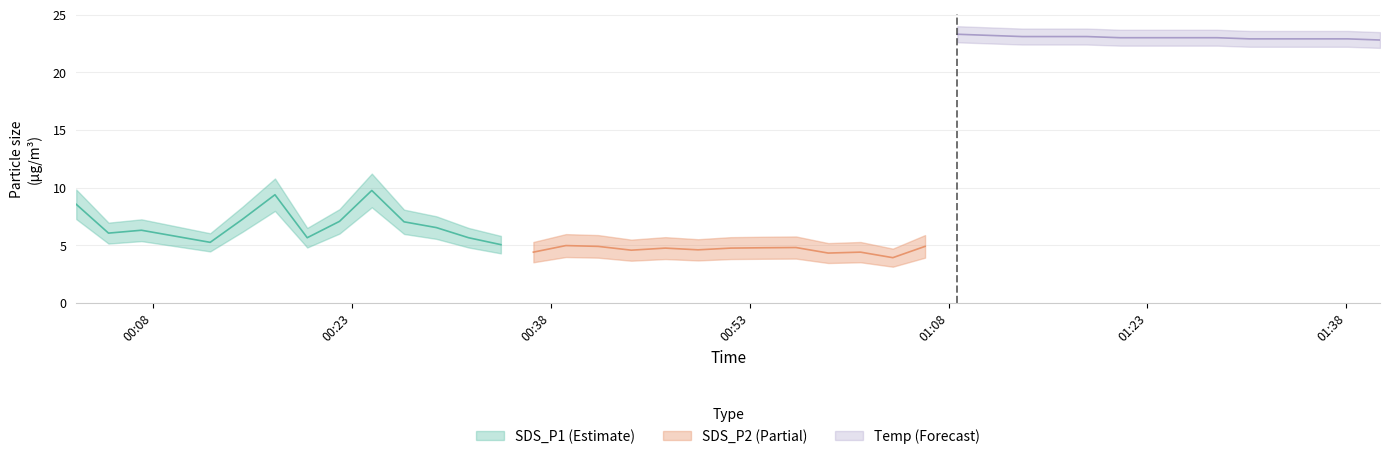

The Temp series shows 12.0 at 2022/07/20 00:07:09. True or false?

False